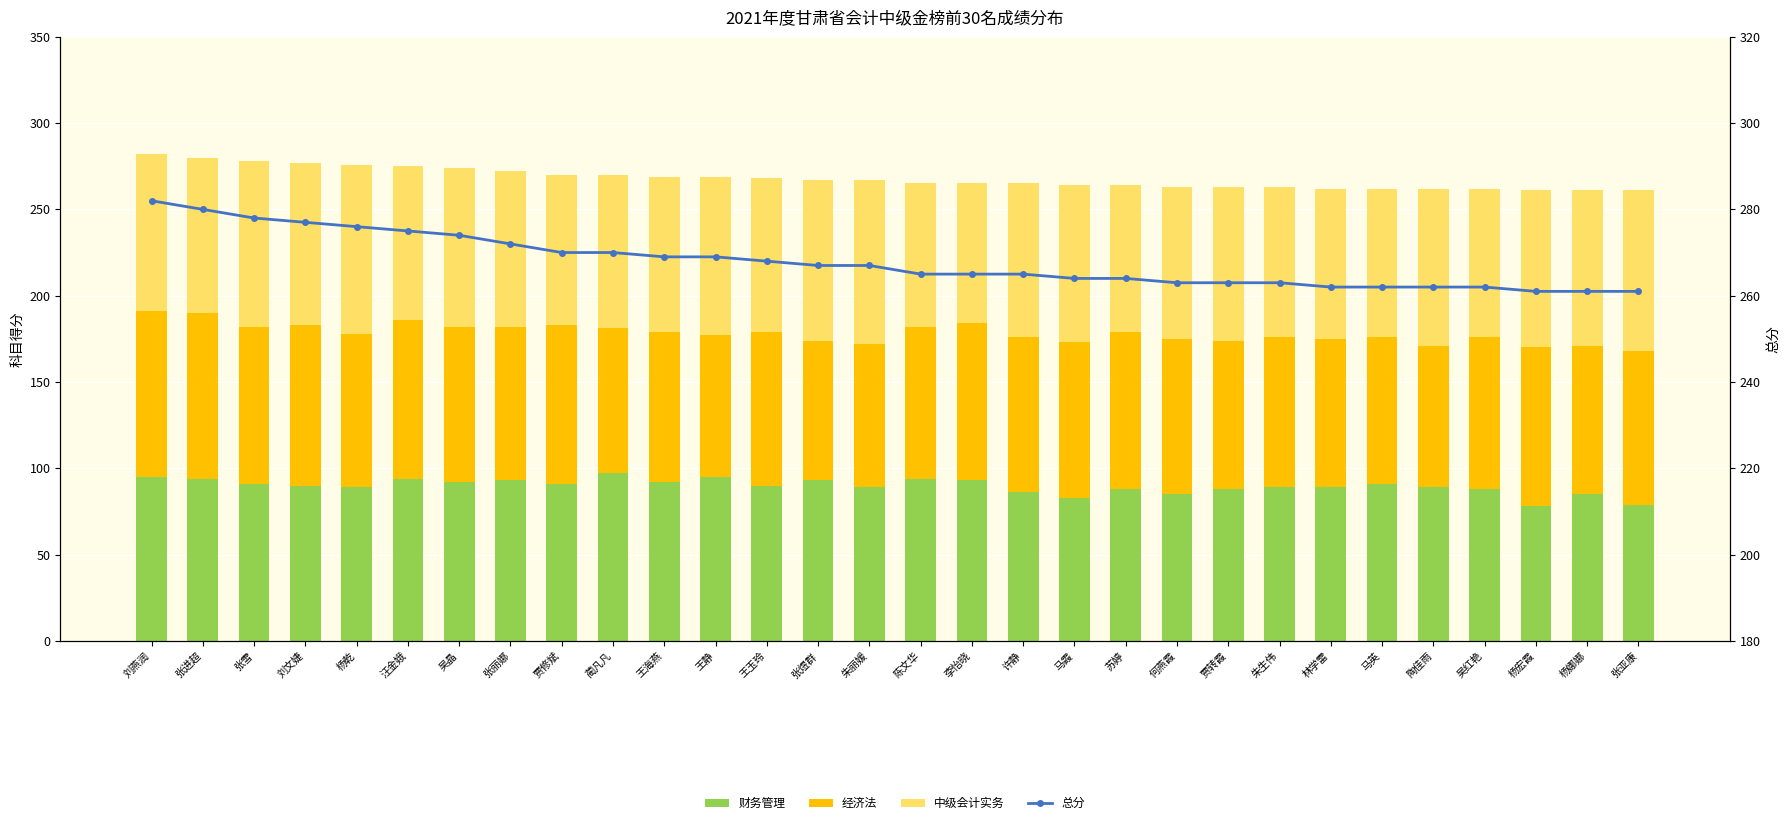

What are all the series names shown in the legend?

财务管理, 经济法, 中级会计实务, 总分